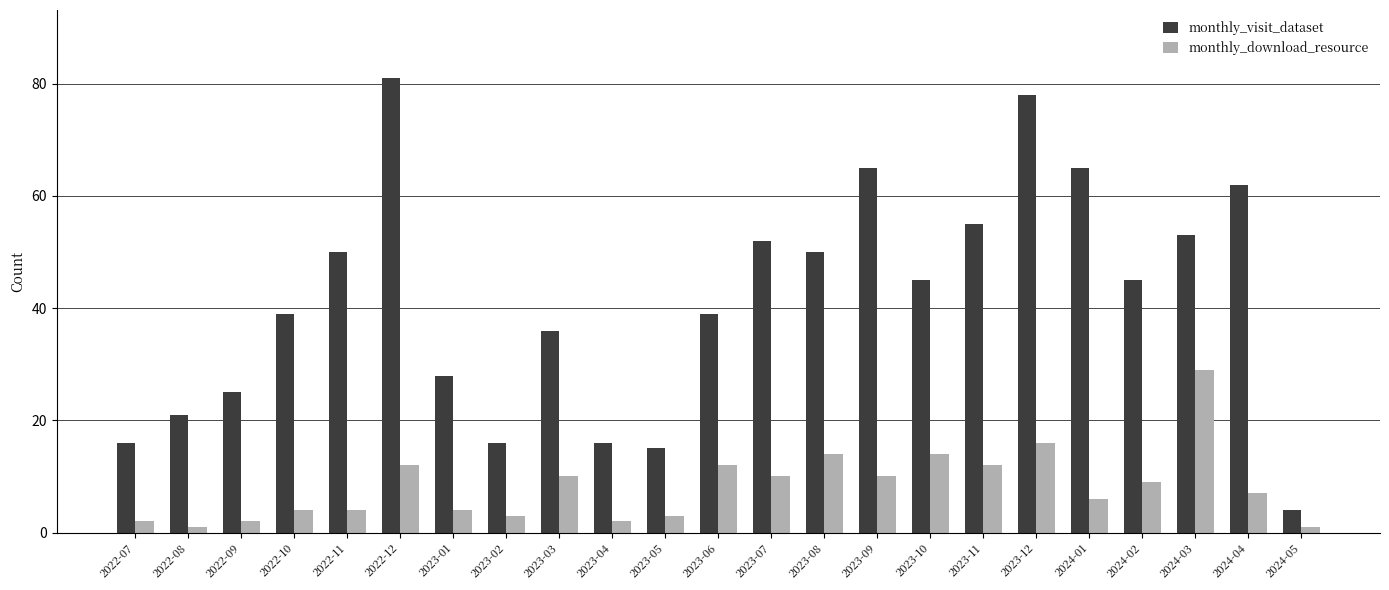

What is the smallest value displayed?

1